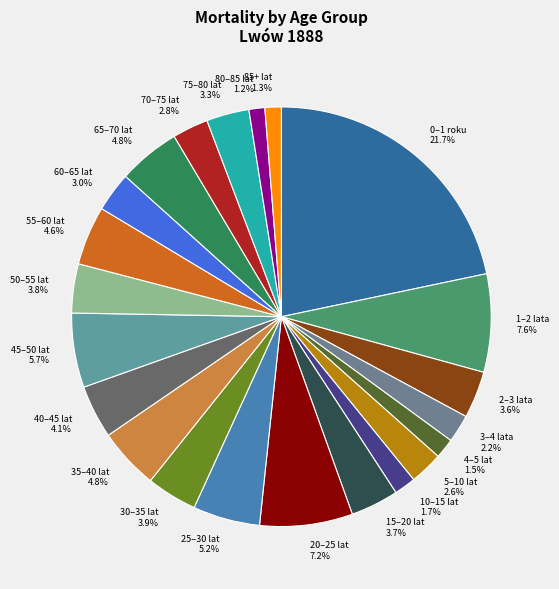

Does 20–25 lat account for over 50% of the chart?

No